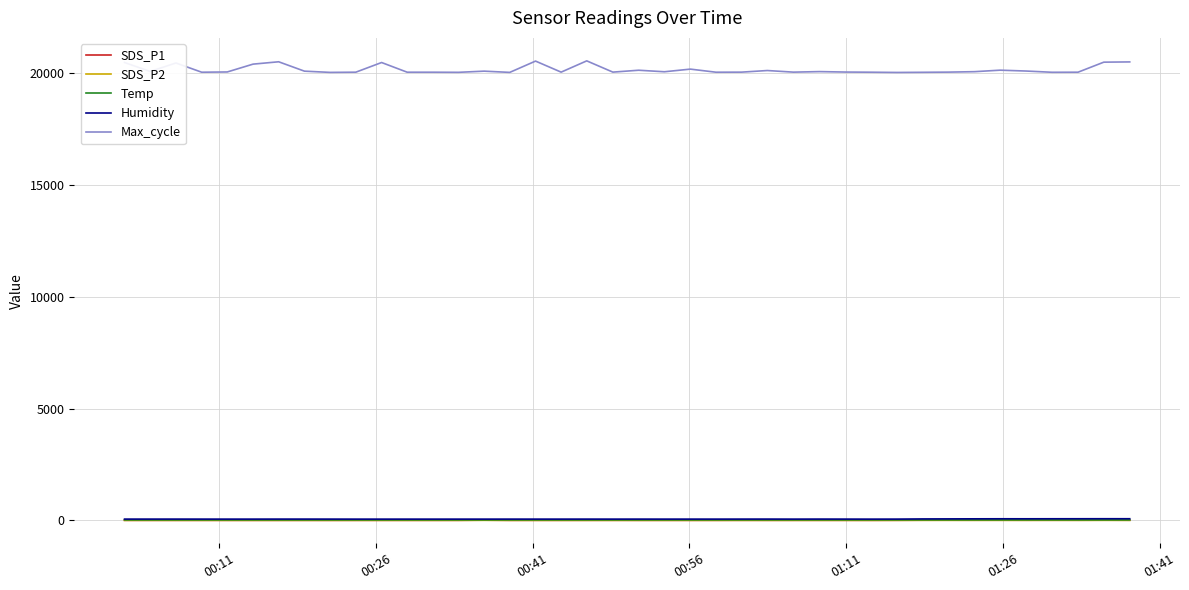

True or false: Temp and Max_cycle intersect in this chart.

False